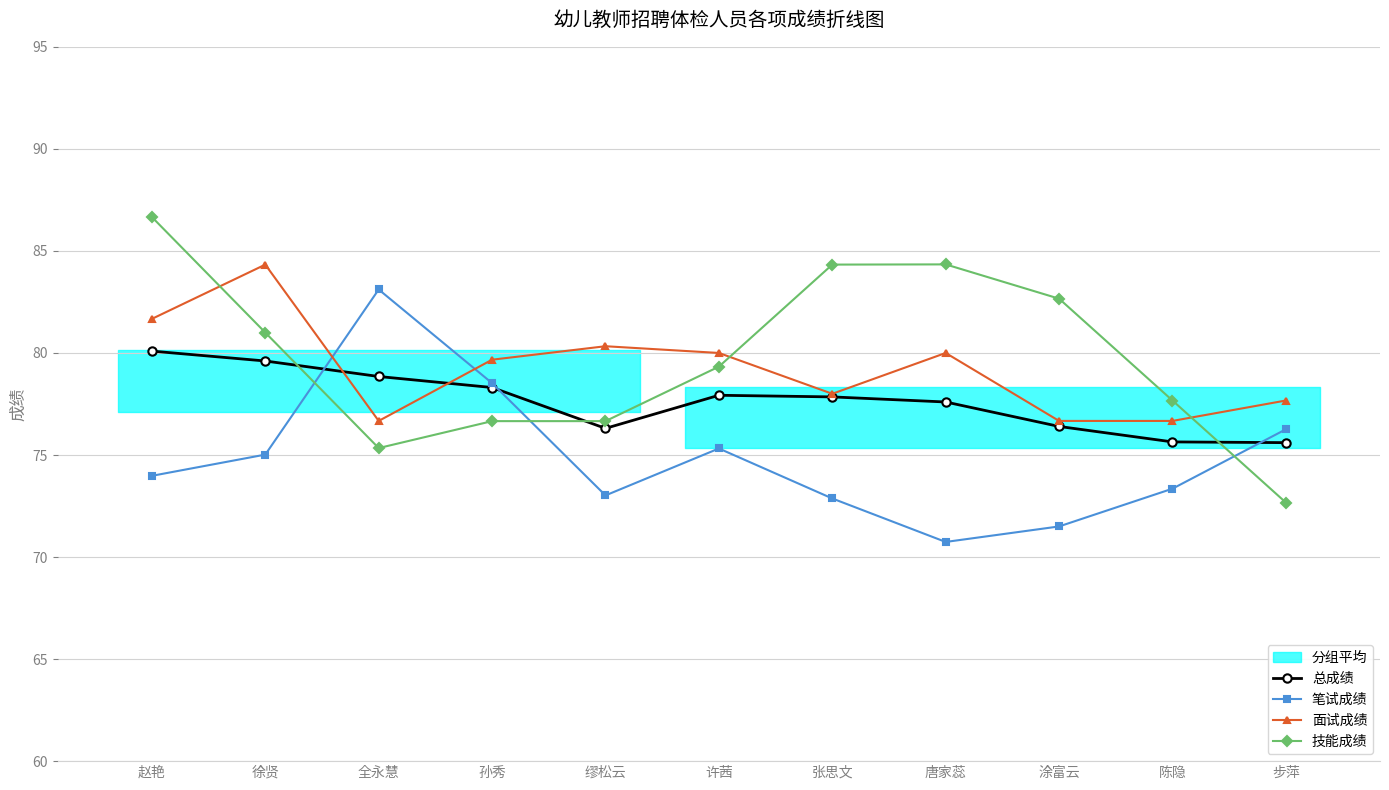

How many values in the 笔试成绩 series exceed 73?

8